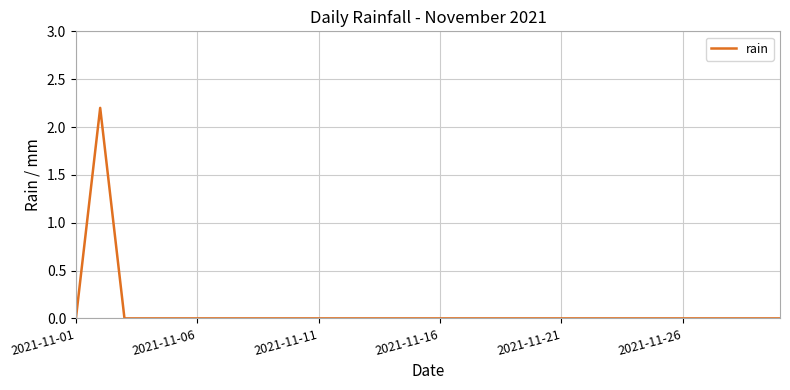

What is the maximum value shown in the chart?

2.2